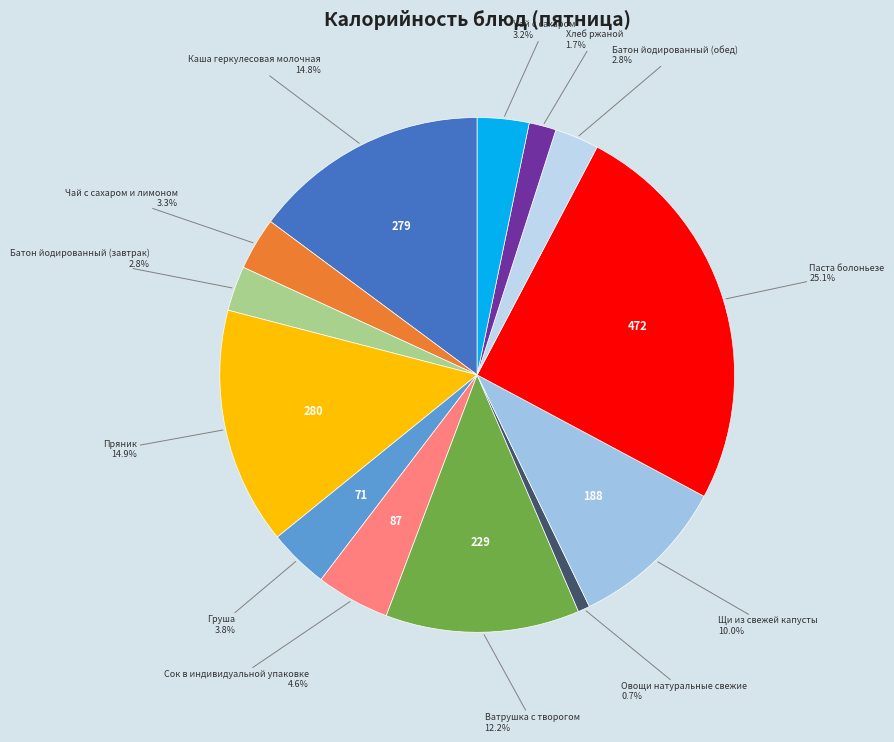

How many slices are in this pie chart?

13